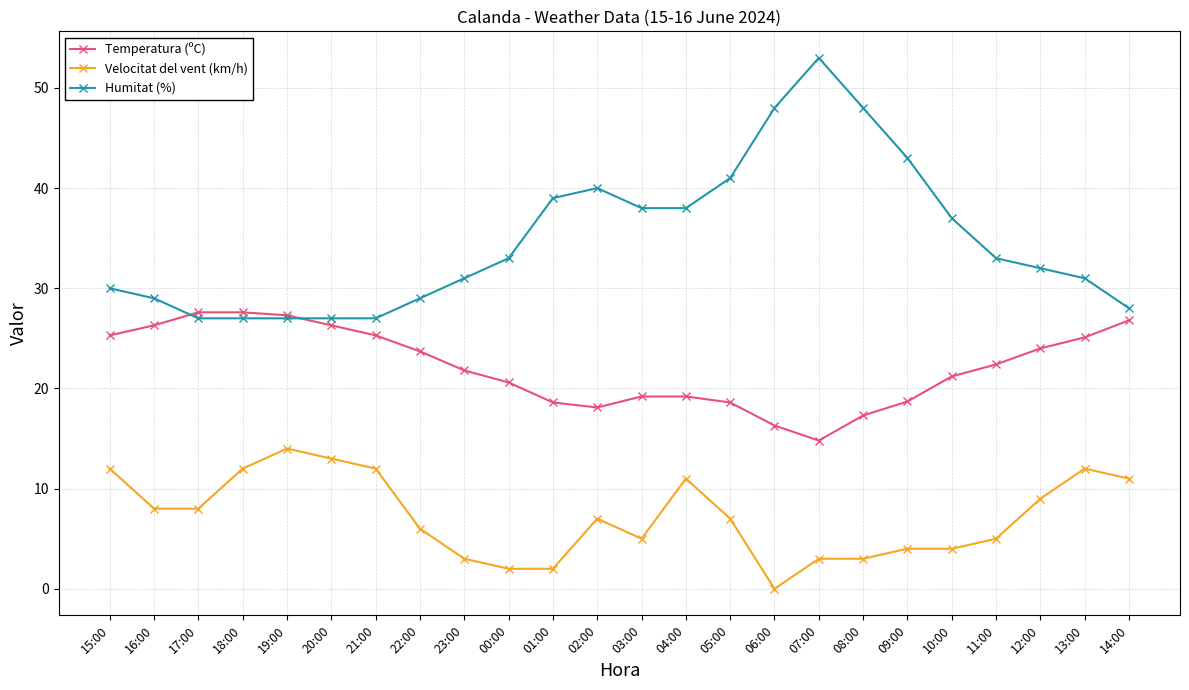

Is it true that Humitat (%) equals 10.5 at 13:00?

False